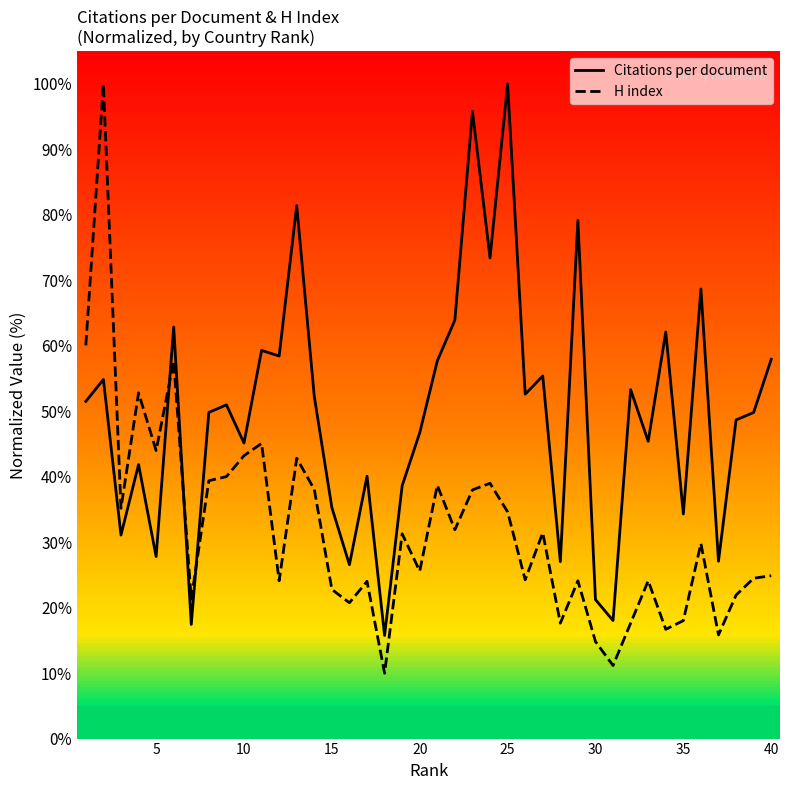

What are all the series names shown in the legend?

Citations per document, H index